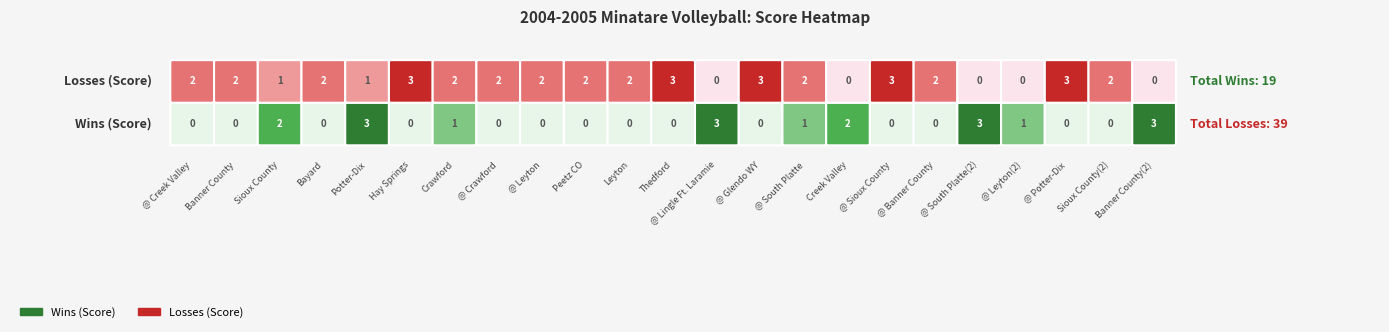

What is the total value across all series at @ Glendo WY?

3